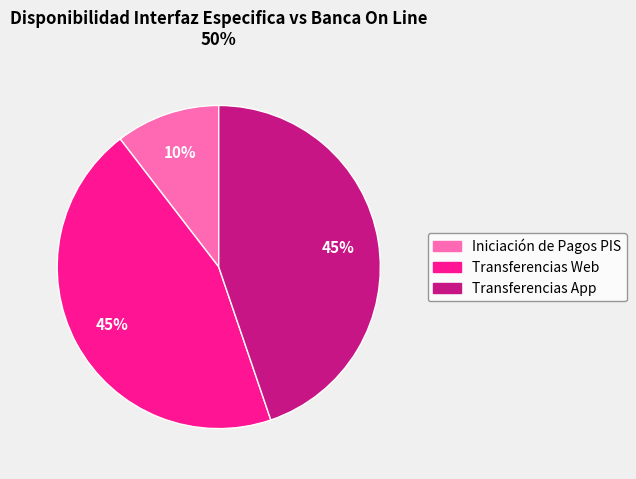

To the nearest percent, what is the combined percentage of Transferencias App and Iniciación de Pagos PIS?

55%